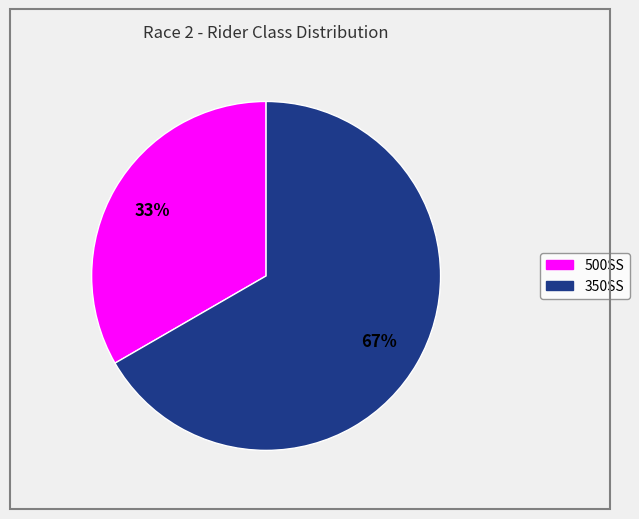

What percentage is the 350SS slice, to the nearest percent?

67%